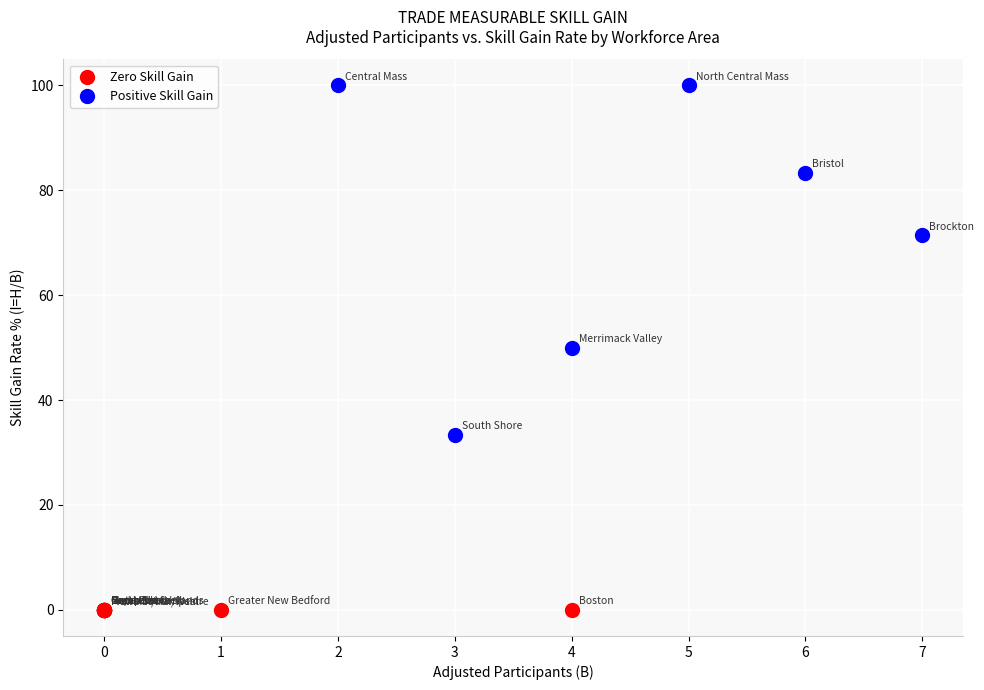

Which series contains the lowest Y value?

Zero Skill Gain